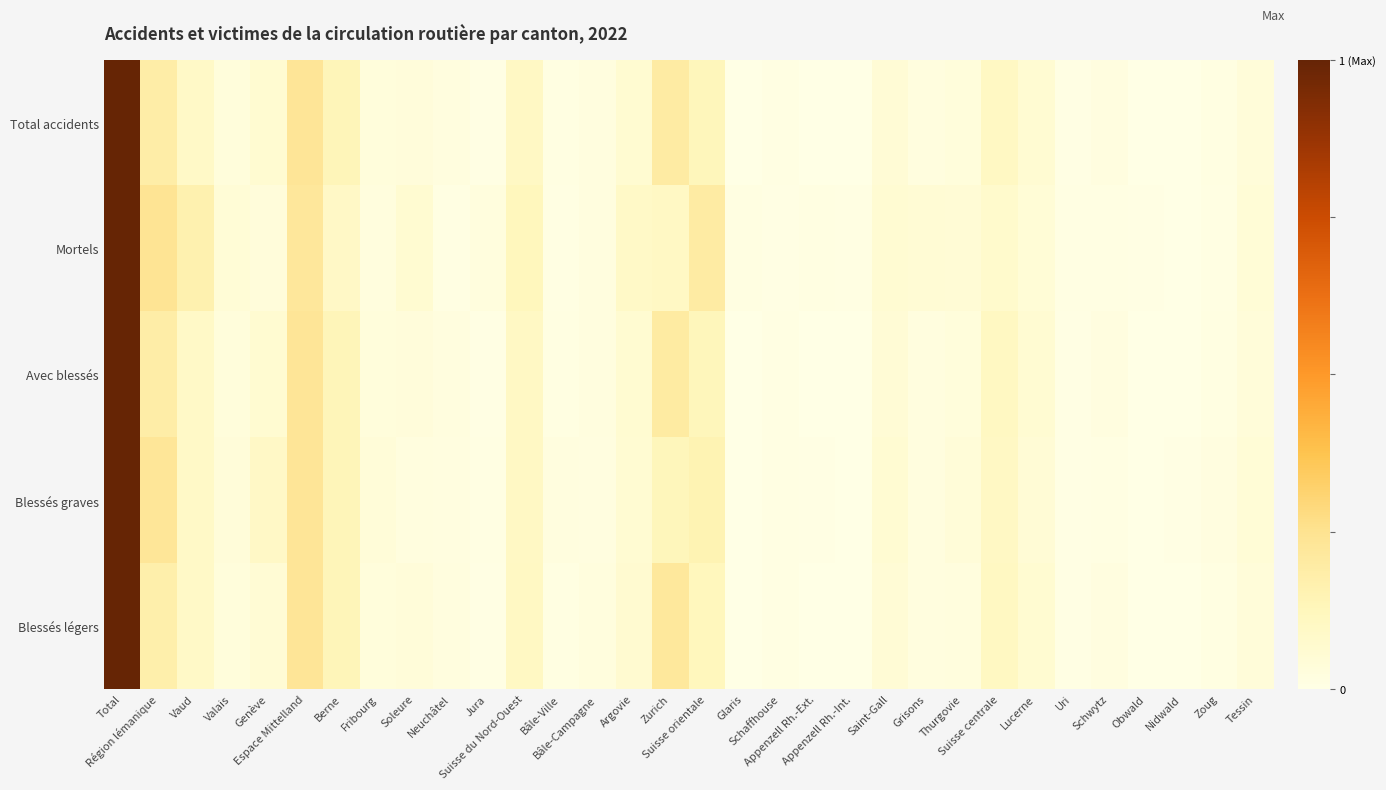

Reading left to right, what are all the values shown in this chart?

Total accidents: Total=1.0	Région lémanique=0.2	Vaud=0.1	Valais=0.0	Genève=0.1	Espace Mittelland=0.2	Berne=0.1	Fribourg=0.0	Soleure=0.0	Neuchâtel=0.0	Jura=0.0	Suisse du Nord-Ouest=0.1	Bâle-Ville=0.0	Bâle-Campagne=0.0	Argovie=0.1	Zurich=0.2	Suisse orientale=0.1	Glaris=0.0	Schaffhouse=0.0	Appenzell Rh.-Ext.=0.0	Appenzell Rh.-Int.=0.0	Saint-Gall=0.1	Grisons=0.0	Thurgovie=0.0	Suisse centrale=0.1	Lucerne=0.1	Uri=0.0	Schwytz=0.0	Obwald=0.0	Nidwald=0.0	Zoug=0.0	Tessin=0.0
Mortels: Total=1.0	Région lémanique=0.2	Vaud=0.2	Valais=0.0	Genève=0.0	Espace Mittelland=0.2	Berne=0.1	Fribourg=0.0	Soleure=0.1	Neuchâtel=0.0	Jura=0.0	Suisse du Nord-Ouest=0.1	Bâle-Ville=0.0	Bâle-Campagne=0.0	Argovie=0.1	Zurich=0.1	Suisse orientale=0.2	Glaris=0.0	Schaffhouse=0.0	Appenzell Rh.-Ext.=0.0	Appenzell Rh.-Int.=0.0	Saint-Gall=0.1	Grisons=0.1	Thurgovie=0.0	Suisse centrale=0.1	Lucerne=0.0	Uri=0.0	Schwytz=0.0	Obwald=0.0	Nidwald=0.0	Zoug=0.0	Tessin=0.0
Avec blessés: Total=1.0	Région lémanique=0.2	Vaud=0.1	Valais=0.0	Genève=0.1	Espace Mittelland=0.2	Berne=0.1	Fribourg=0.0	Soleure=0.0	Neuchâtel=0.0	Jura=0.0	Suisse du Nord-Ouest=0.1	Bâle-Ville=0.0	Bâle-Campagne=0.0	Argovie=0.1	Zurich=0.2	Suisse orientale=0.1	Glaris=0.0	Schaffhouse=0.0	Appenzell Rh.-Ext.=0.0	Appenzell Rh.-Int.=0.0	Saint-Gall=0.1	Grisons=0.0	Thurgovie=0.0	Suisse centrale=0.1	Lucerne=0.1	Uri=0.0	Schwytz=0.0	Obwald=0.0	Nidwald=0.0	Zoug=0.0	Tessin=0.0
Blessés graves: Total=1.0	Région lémanique=0.2	Vaud=0.1	Valais=0.0	Genève=0.1	Espace Mittelland=0.2	Berne=0.1	Fribourg=0.0	Soleure=0.0	Neuchâtel=0.0	Jura=0.0	Suisse du Nord-Ouest=0.1	Bâle-Ville=0.0	Bâle-Campagne=0.0	Argovie=0.1	Zurich=0.1	Suisse orientale=0.2	Glaris=0.0	Schaffhouse=0.0	Appenzell Rh.-Ext.=0.0	Appenzell Rh.-Int.=0.0	Saint-Gall=0.1	Grisons=0.0	Thurgovie=0.0	Suisse centrale=0.1	Lucerne=0.0	Uri=0.0	Schwytz=0.0	Obwald=0.0	Nidwald=0.0	Zoug=0.0	Tessin=0.0
Blessés légers: Total=1.0	Région lémanique=0.2	Vaud=0.1	Valais=0.0	Genève=0.1	Espace Mittelland=0.2	Berne=0.1	Fribourg=0.0	Soleure=0.0	Neuchâtel=0.0	Jura=0.0	Suisse du Nord-Ouest=0.1	Bâle-Ville=0.0	Bâle-Campagne=0.0	Argovie=0.1	Zurich=0.2	Suisse orientale=0.1	Glaris=0.0	Schaffhouse=0.0	Appenzell Rh.-Ext.=0.0	Appenzell Rh.-Int.=0.0	Saint-Gall=0.0	Grisons=0.0	Thurgovie=0.0	Suisse centrale=0.1	Lucerne=0.1	Uri=0.0	Schwytz=0.0	Obwald=0.0	Nidwald=0.0	Zoug=0.0	Tessin=0.0